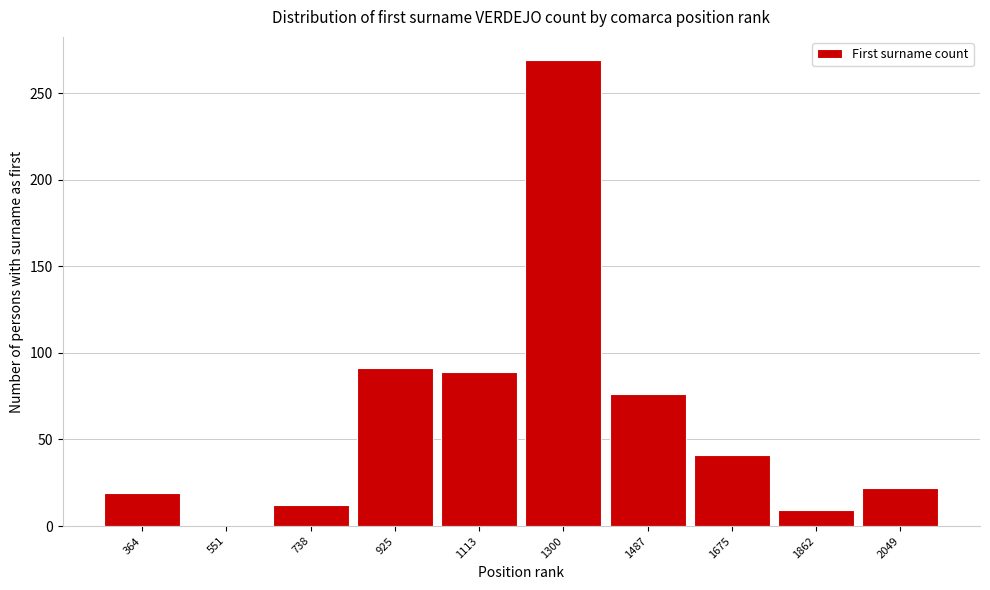

Reading left to right, transcribe all the data shown in this chart.

364=19	551=0	738=12	925=91	1113=89	1300=269	1487=76	1675=41	1862=9	2049=22